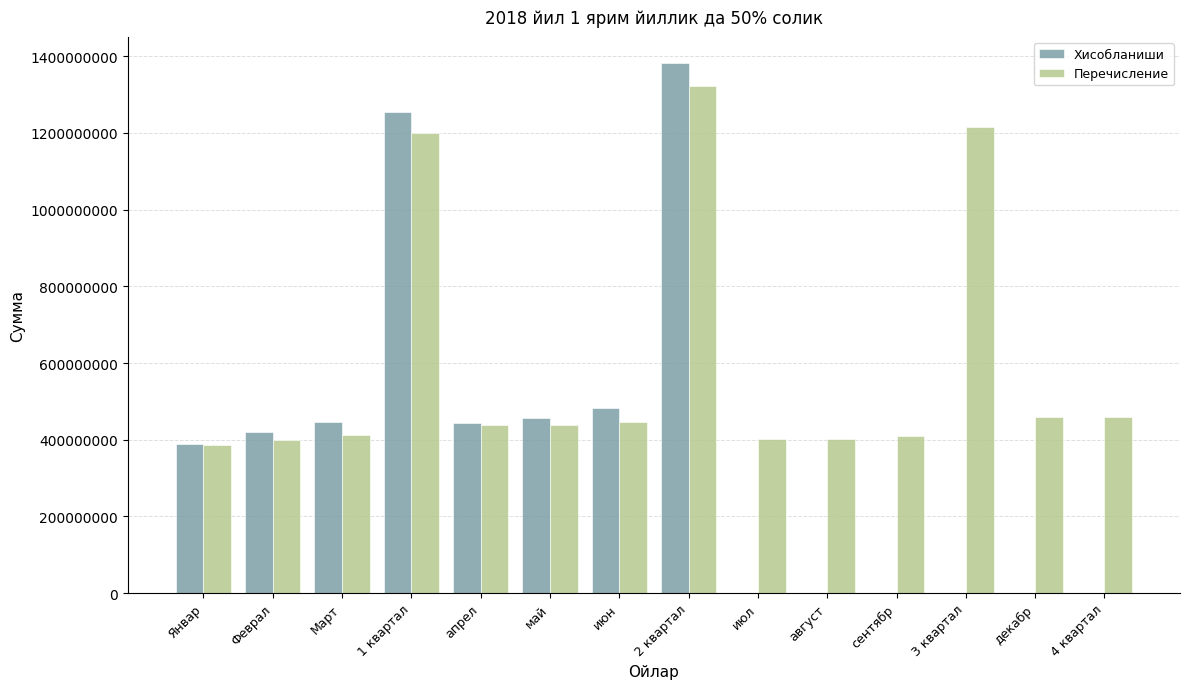

Where is Хисобланиши nearest to the value 690717863?

июн